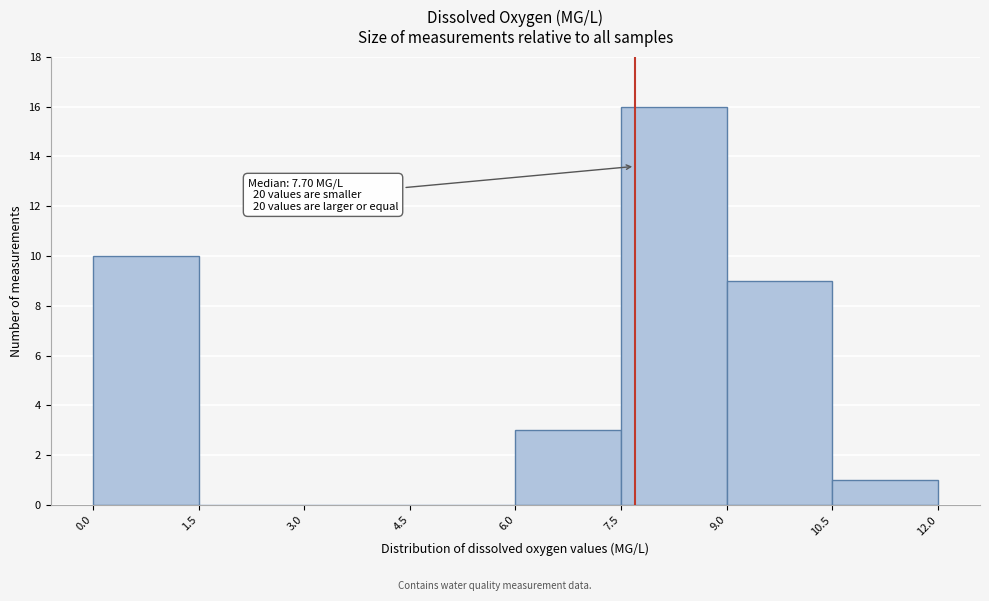

Over which range of the x-axis is the bar tallest?

7.5 to 9.0